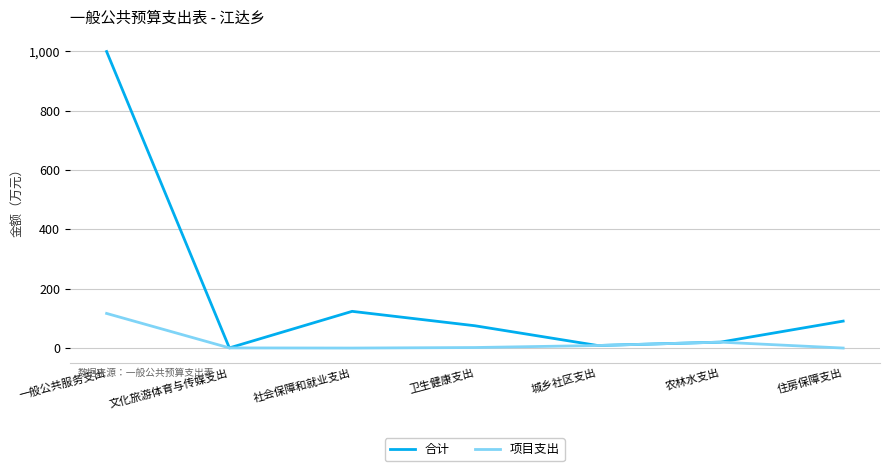

At how many categories does at least one series exceed 670?

1